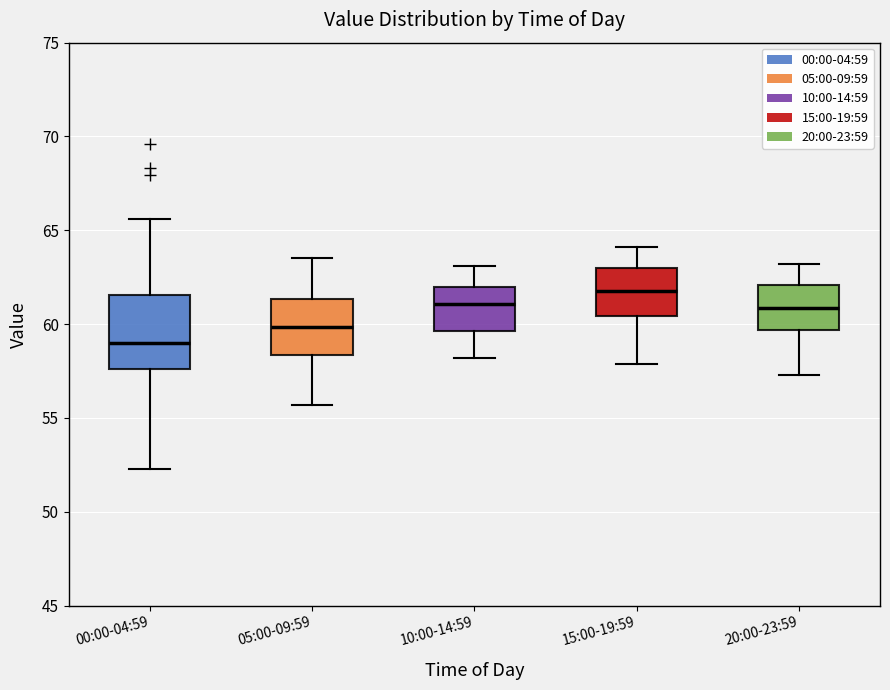

Reading left to right, transcribe this box plot: for each box, give where its median line is, the range the box spans, and where its two whiskers end, as read against the y-axis. The values are not printed on the chart, so give them approximately, as read against the axis.

00:00-04:59: median 59.0, box 57.5 to 61.5, whiskers 52.5 to 65.5
05:00-09:59: median 60.0, box 58.5 to 61.5, whiskers 55.5 to 63.5
10:00-14:59: median 61.0, box 59.5 to 62.0, whiskers 58.0 to 63.0
15:00-19:59: median 62.0, box 60.5 to 63.0, whiskers 58.0 to 64.0
20:00-23:59: median 61.0, box 59.5 to 62.0, whiskers 57.5 to 63.0